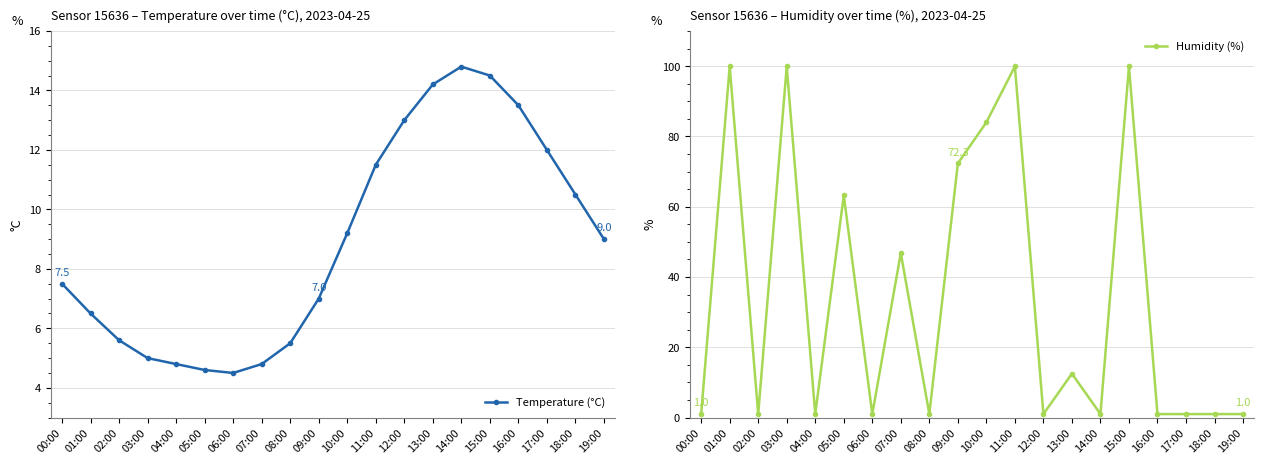

How many values in the Temperature (°C) series exceed 9?

9